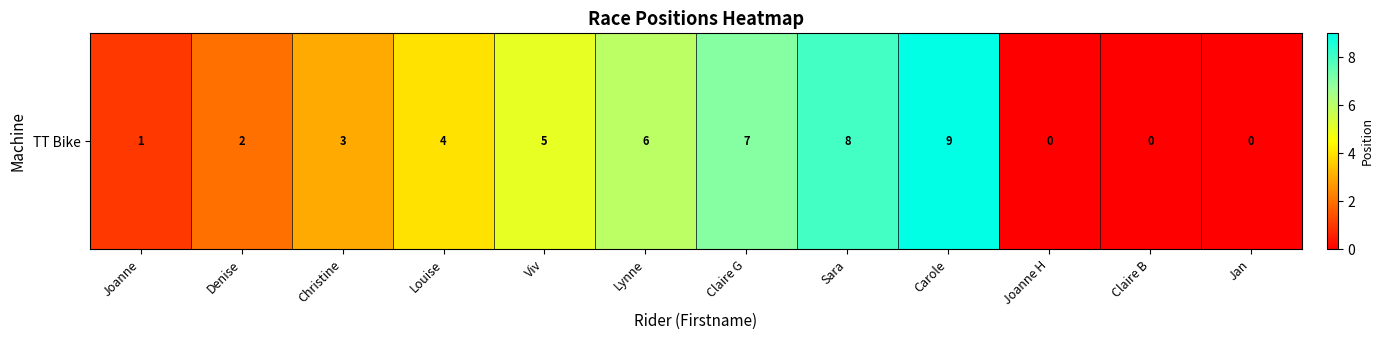

How many positive values are there?

9